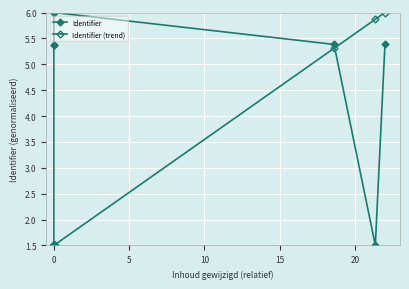

What is the maximum value shown in the chart?

6.0